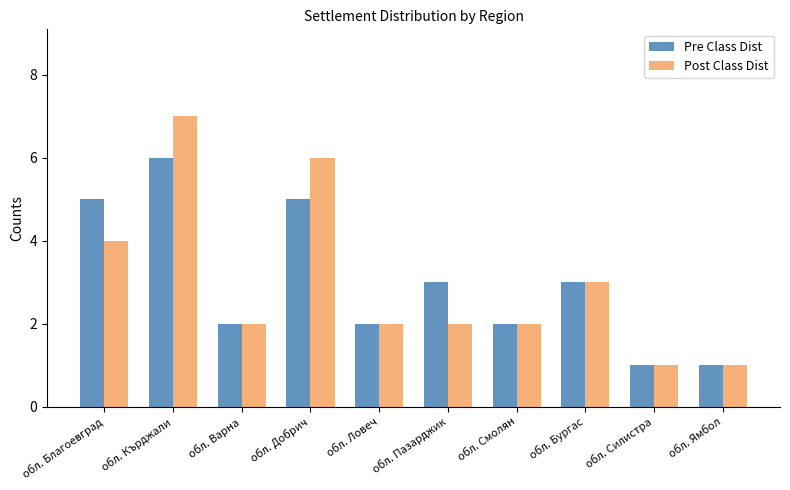

At which category is the sum across all series the highest?

обл. Кърджали